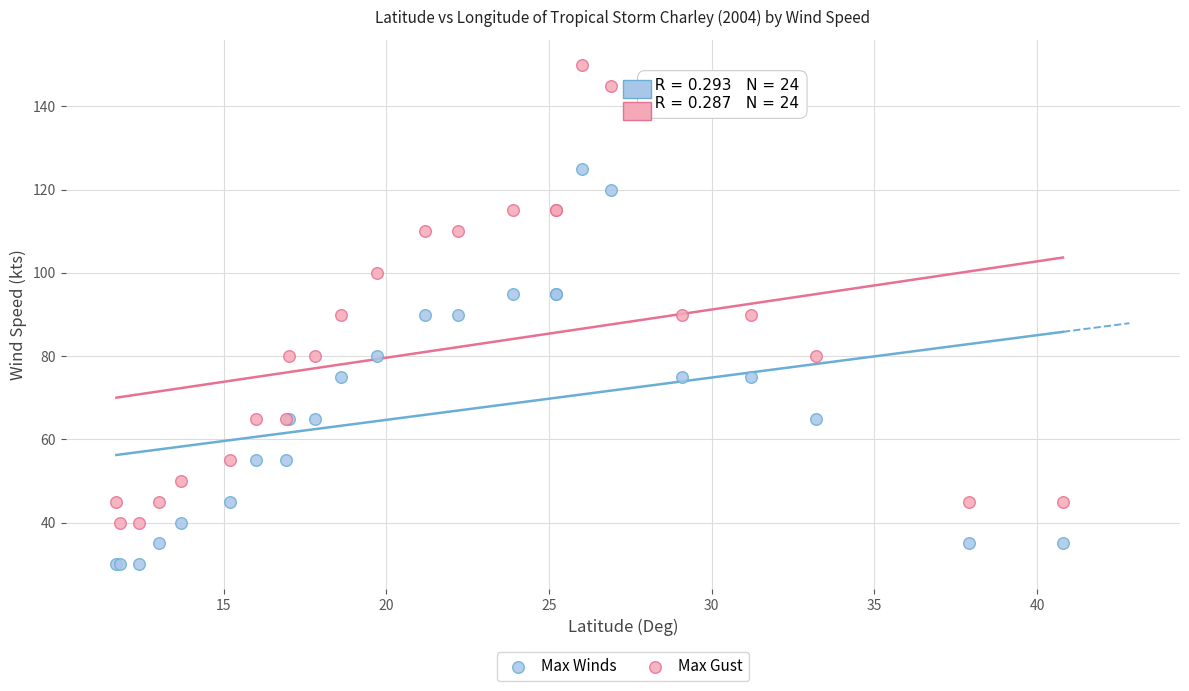

Which series contains the lowest Y value?

Max Winds